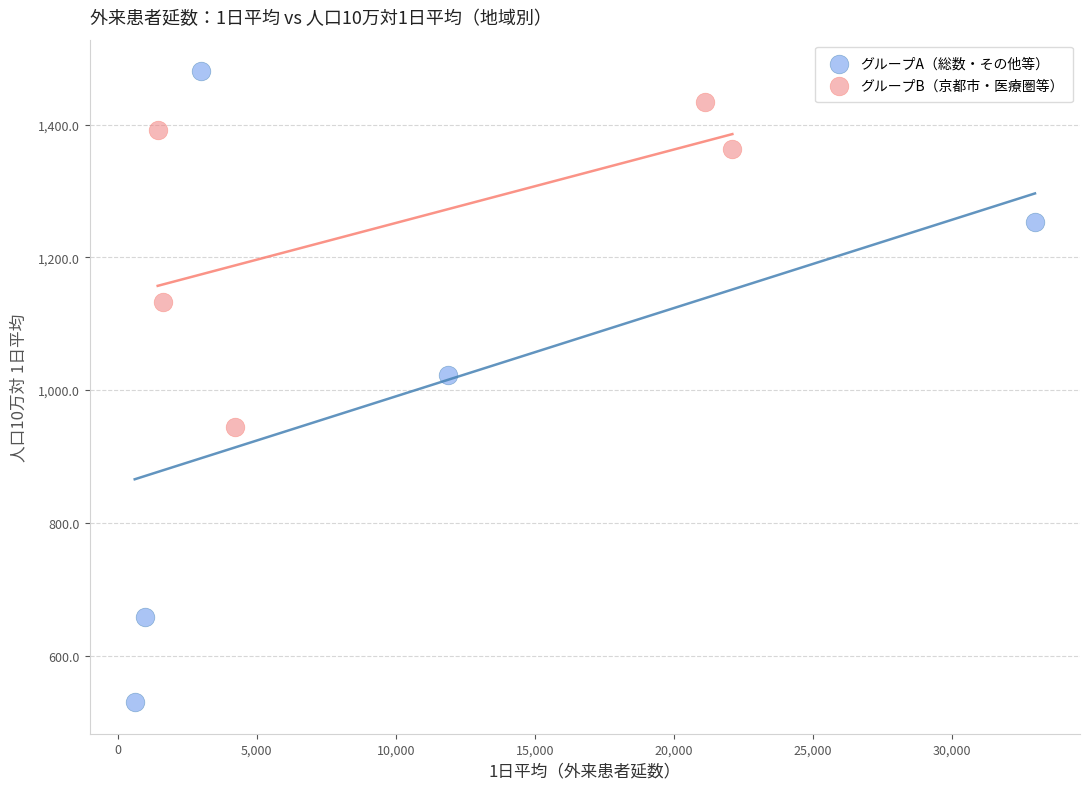

Which series reaches the maximum Y coordinate?

グループA（総数・その他等）